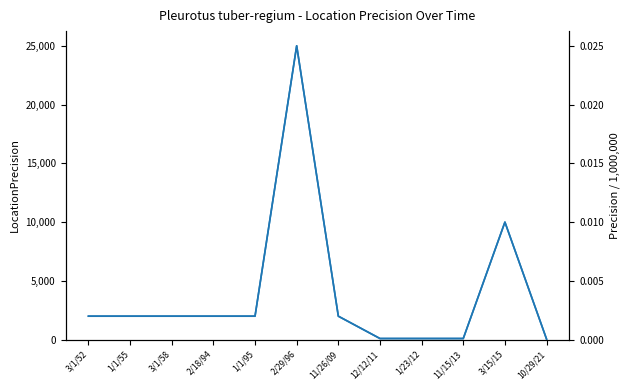

True or false: Precision (scaled) has a value of 0.0 at 1/1/95.

False